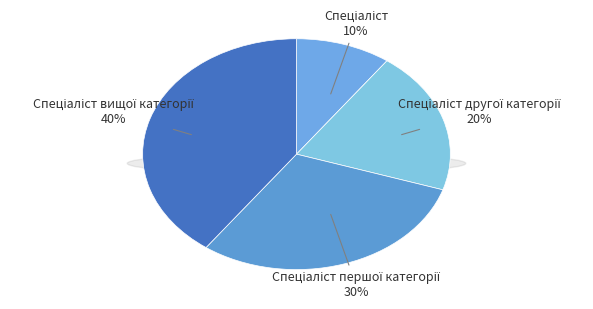

To the nearest percent, what portion does Спеціаліст першої категорії represent?

30%